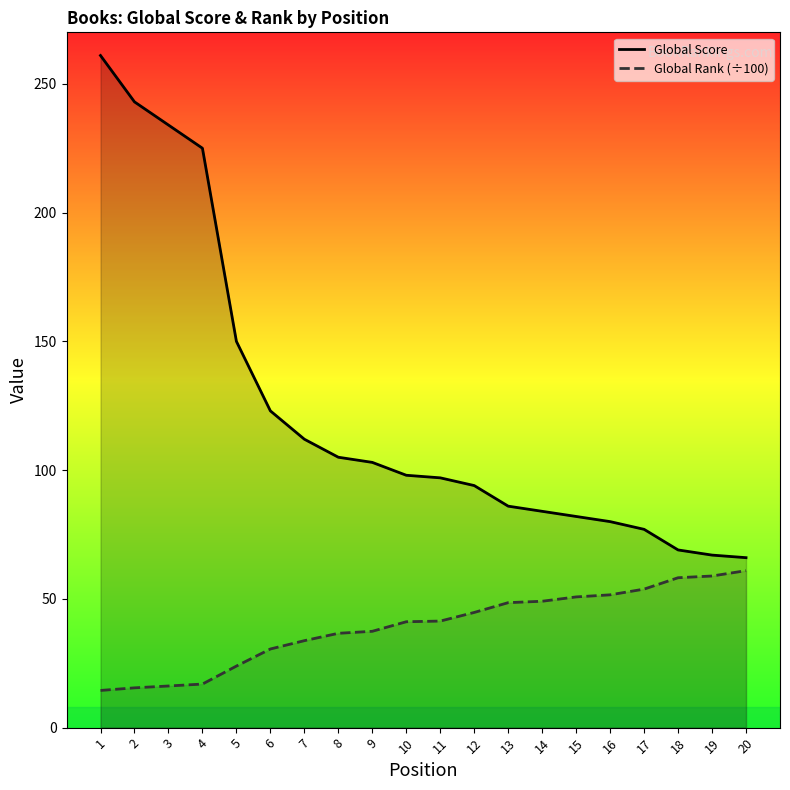

True or false: Global Rank (÷100) has a value of 55.9 at 11.

False